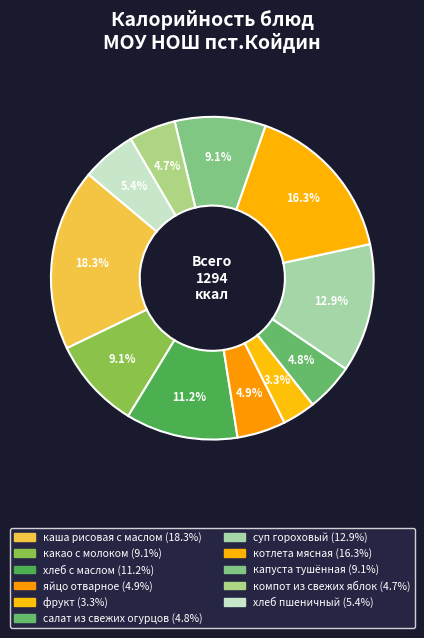

Which slice is the smallest?

фрукт